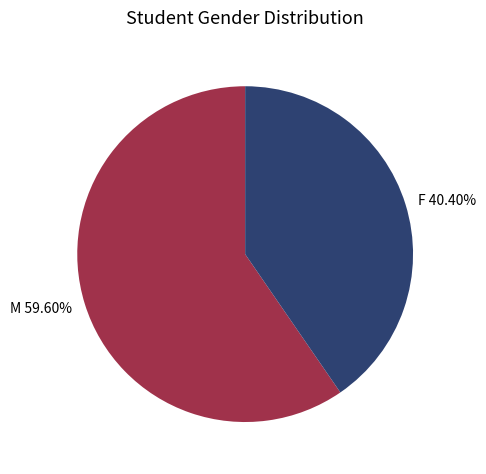

Is it true that M is 72% of the pie?

False